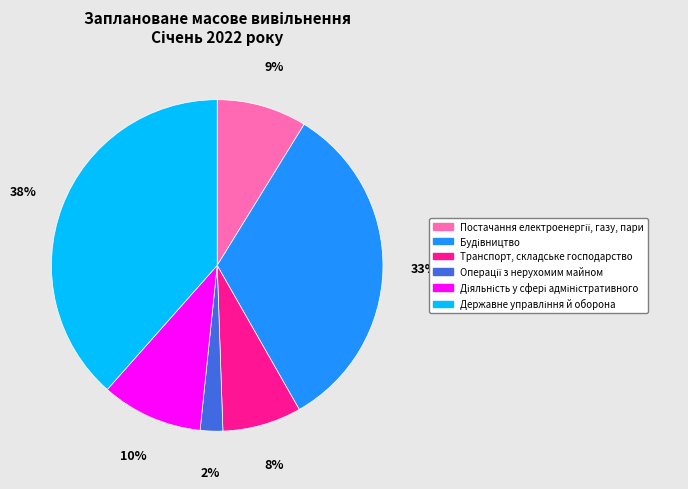

How many segments does this pie chart have?

6